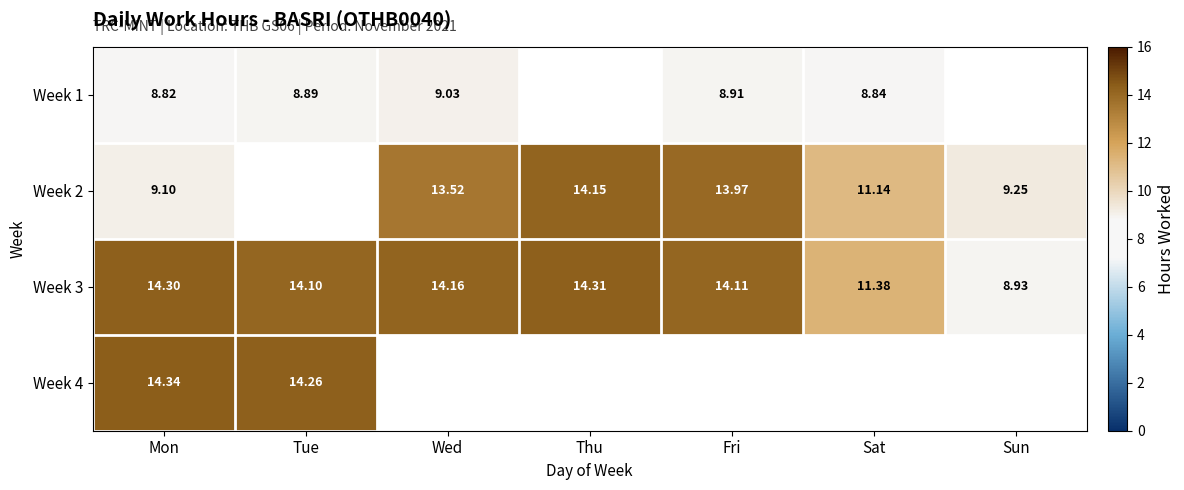

The value of Week 3 at Mon is 14.3. True or false?

True